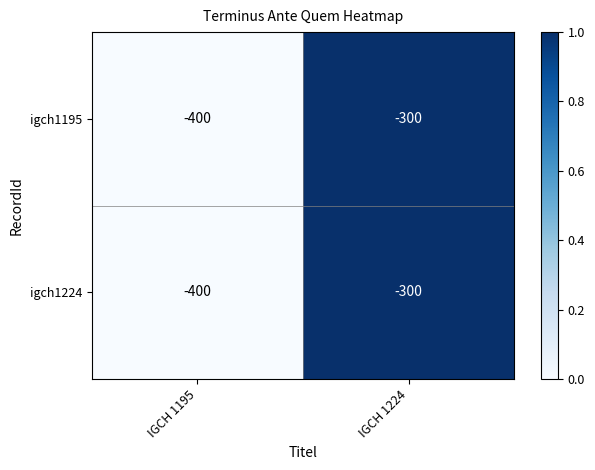

At which label is igch1224 closest to -350?

IGCH 1195